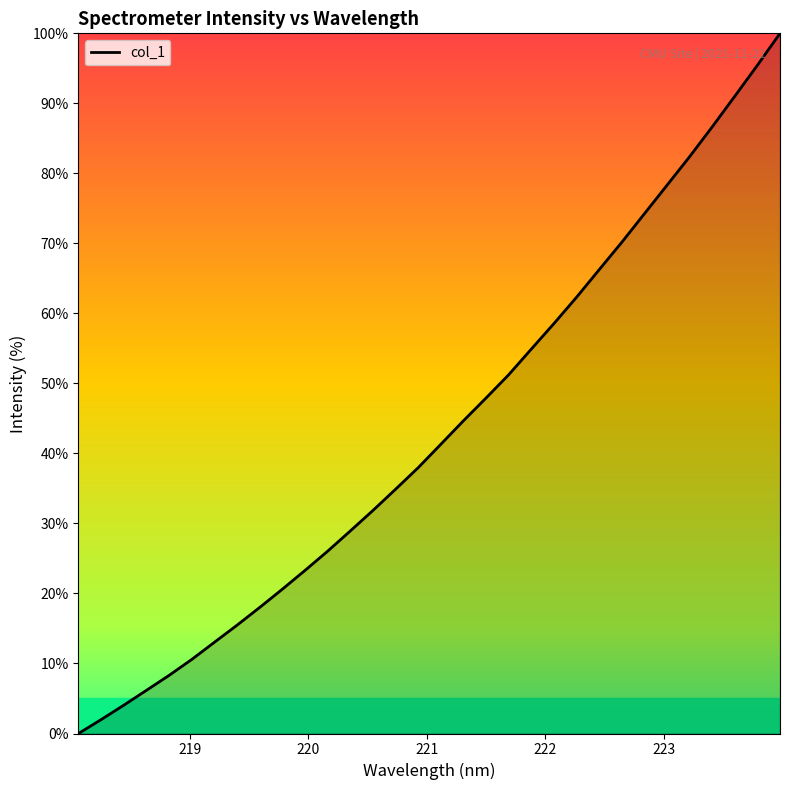

What is the difference between the maximum and minimum values?

100.0